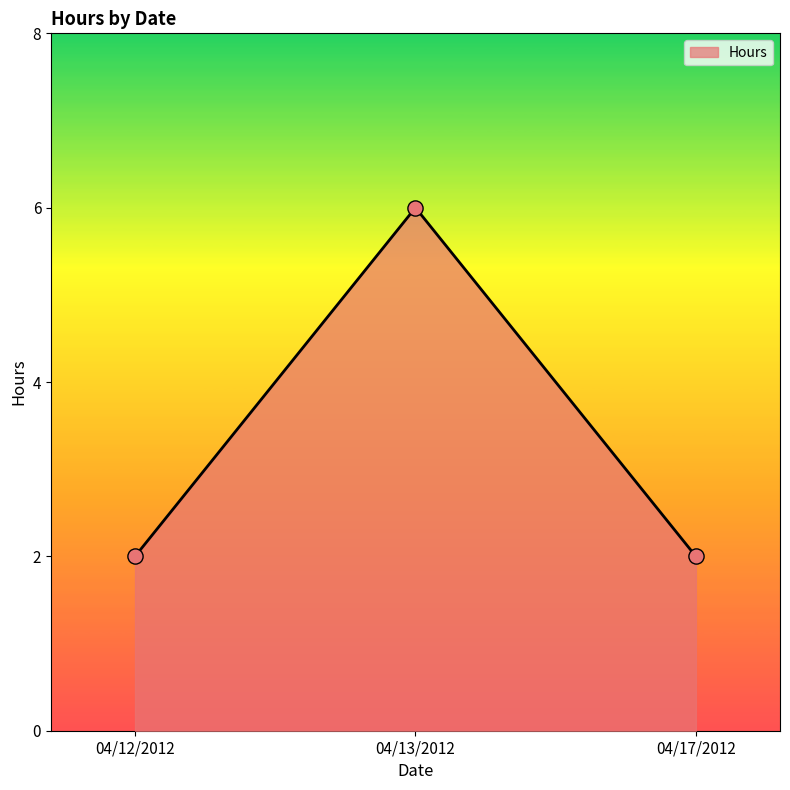

Which has a higher value, 04/12/2012 or 04/13/2012?

04/13/2012